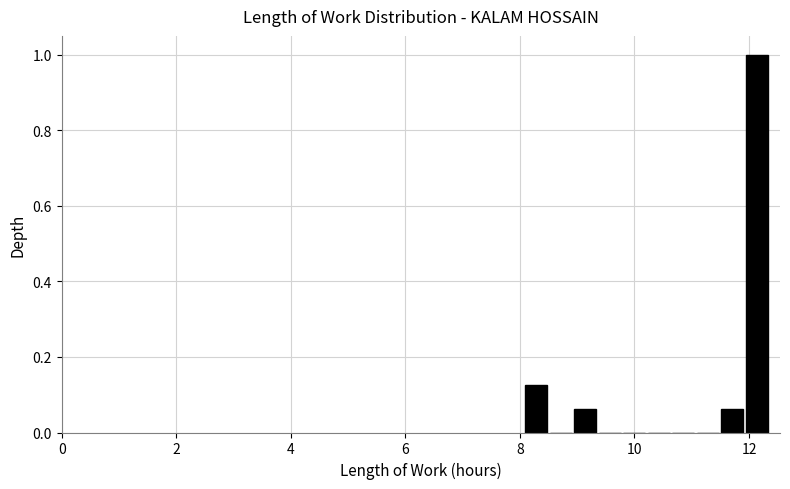

Read against the x-axis, roughly where is the centre of the tallest bar?

12.2